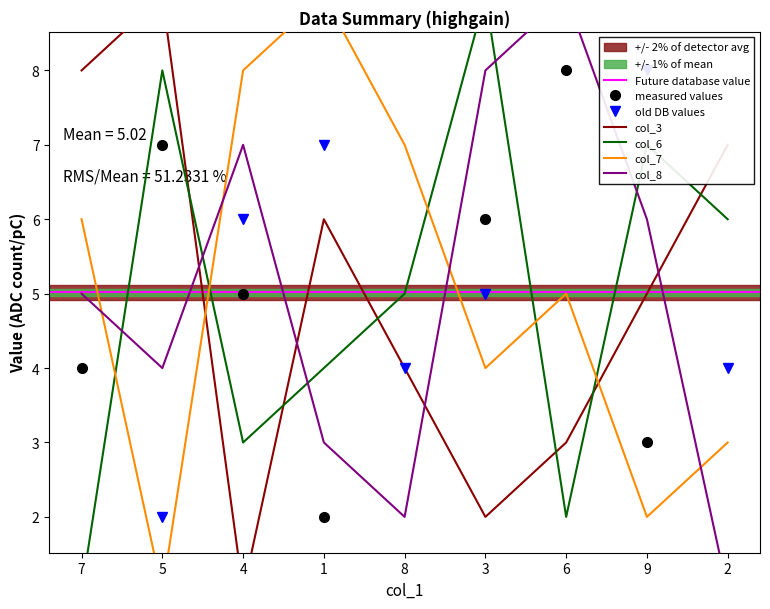

What is the difference between the highest and lowest values at 5?

8